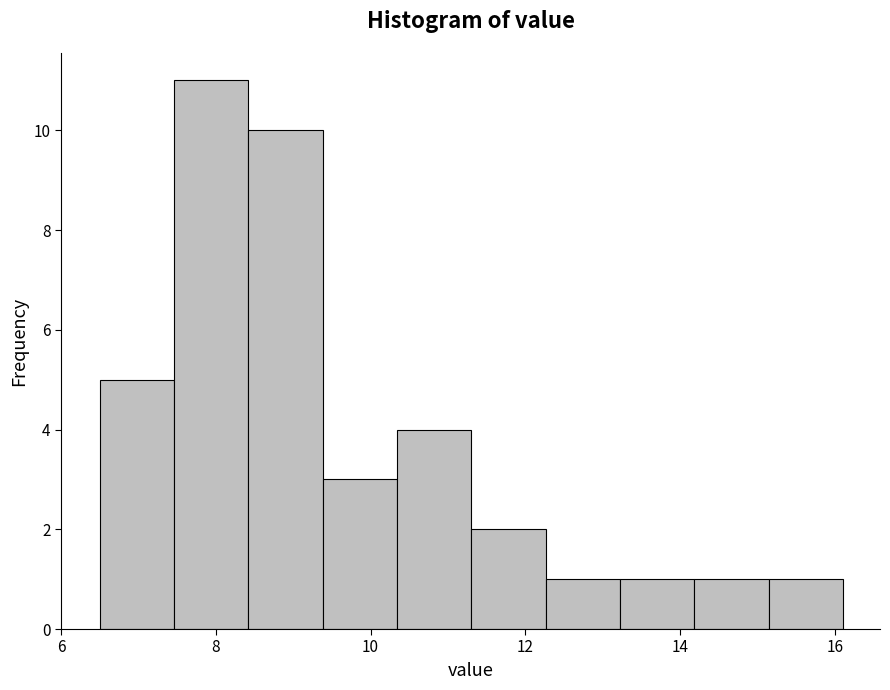

Reading left to right, list every bar in this chart as the range it spans on the x-axis followed by its height. Neither the bar edges nor the heights are printed on the chart, so give them approximately, as read against the axes.

6.50 to 7.46: 5
7.46 to 8.42: 11
8.42 to 9.38: 10
9.38 to 10.34: 3
10.34 to 11.30: 4
11.30 to 12.26: 2
12.26 to 13.22: 1
13.22 to 14.18: 1
14.18 to 15.14: 1
15.14 to 16.10: 1